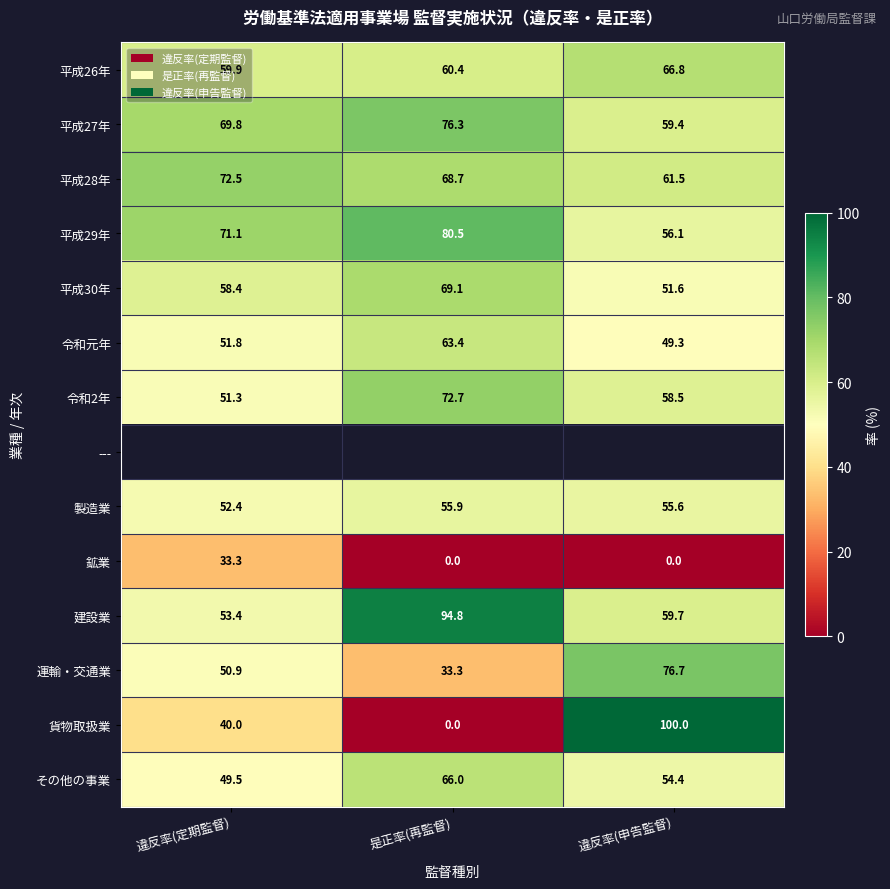

How many values in the 平成29年 series exceed 71?

2